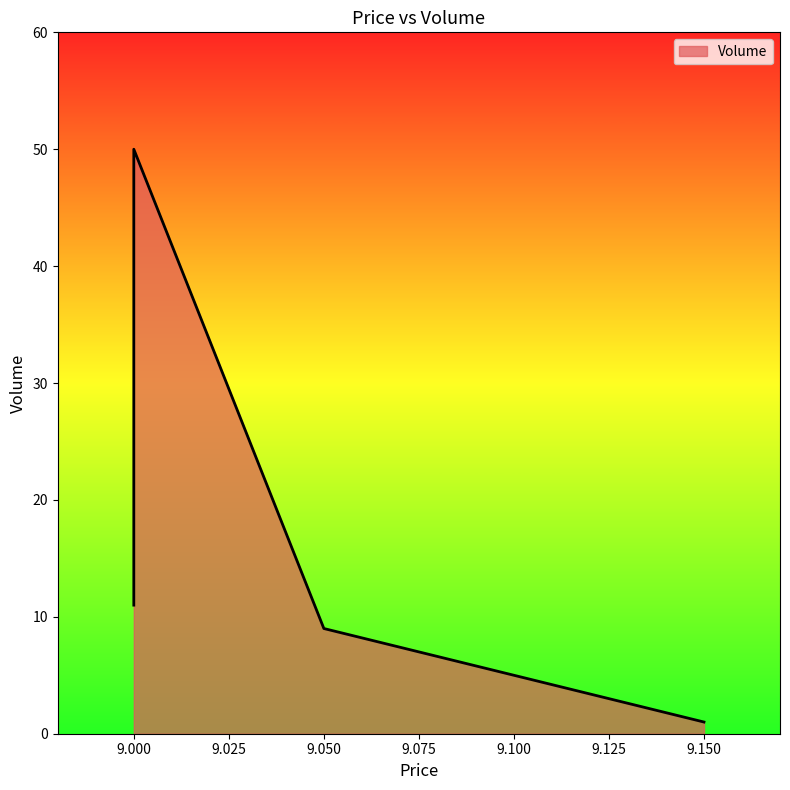

Is it true that the value at 9.0 is 50?

True